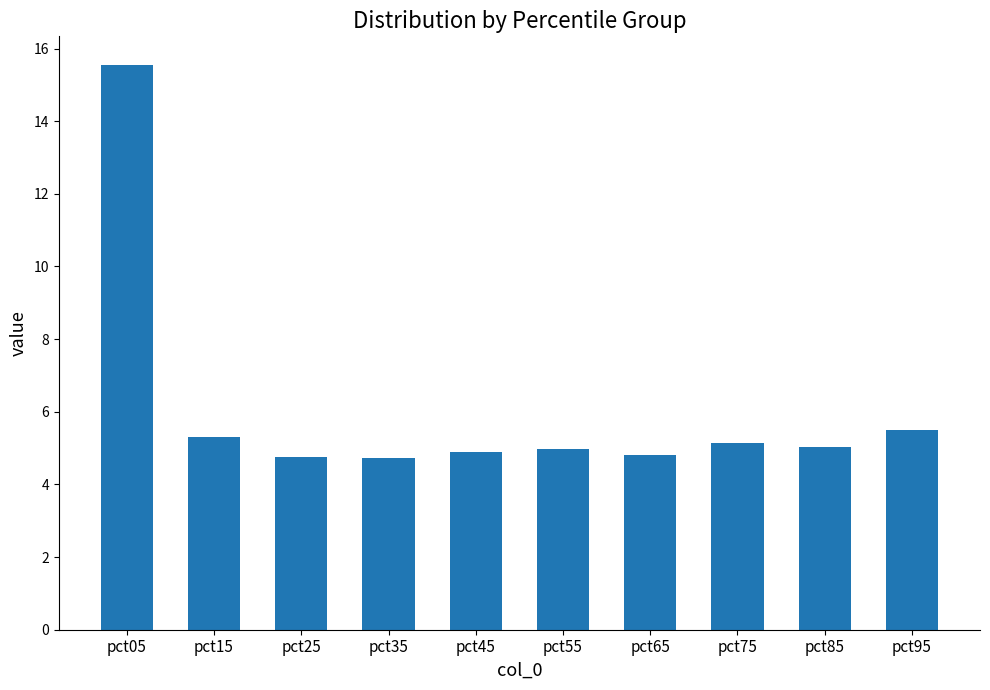

How many bars are there in total?

10